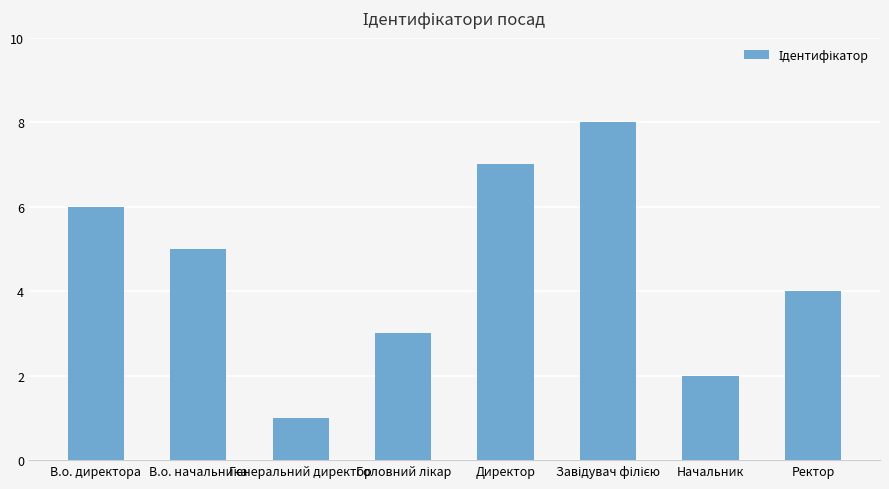

Count the values in the range 3 to 7.

5